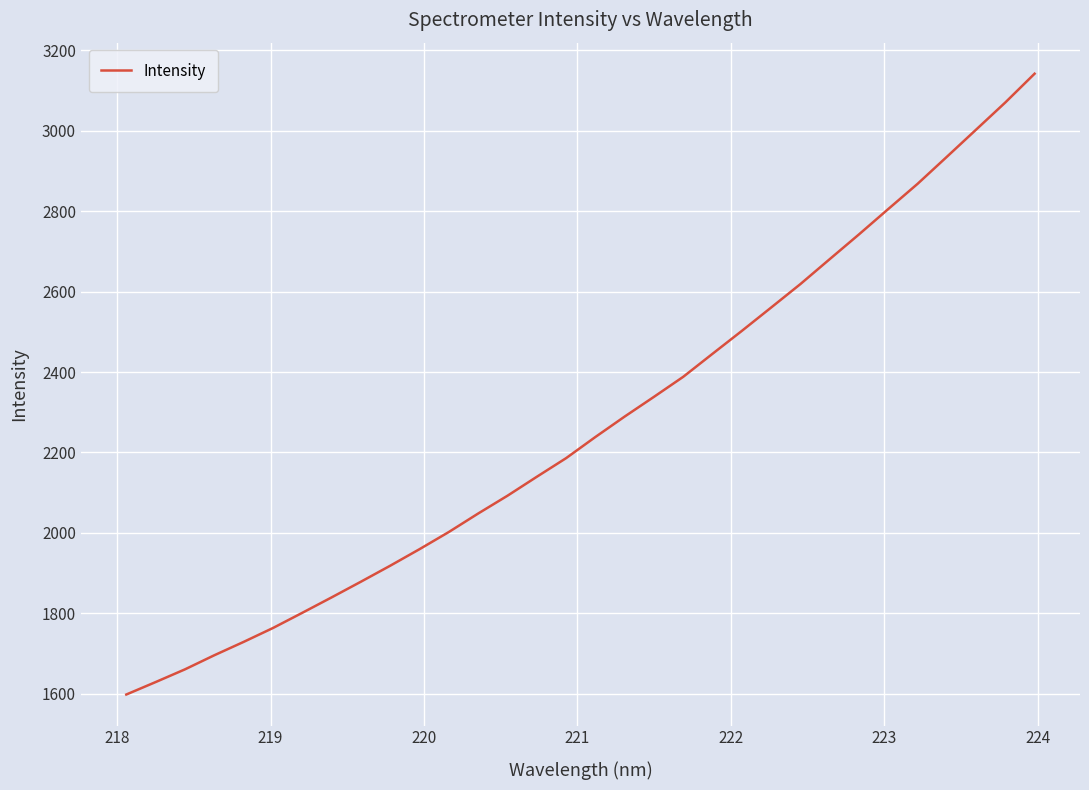

What is the difference between the maximum and minimum values?

1544.2